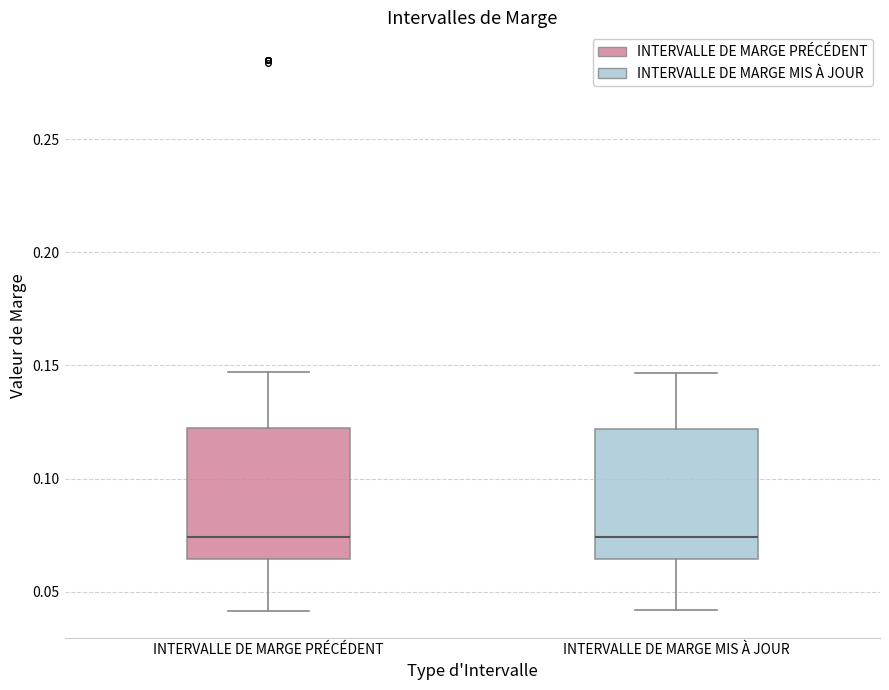

Where does the upper whisker of the box for INTERVALLE DE MARGE PRÉCÉDENT end on the y-axis? The values are not printed on the chart, so give them approximately, as read against the axis.

0.145